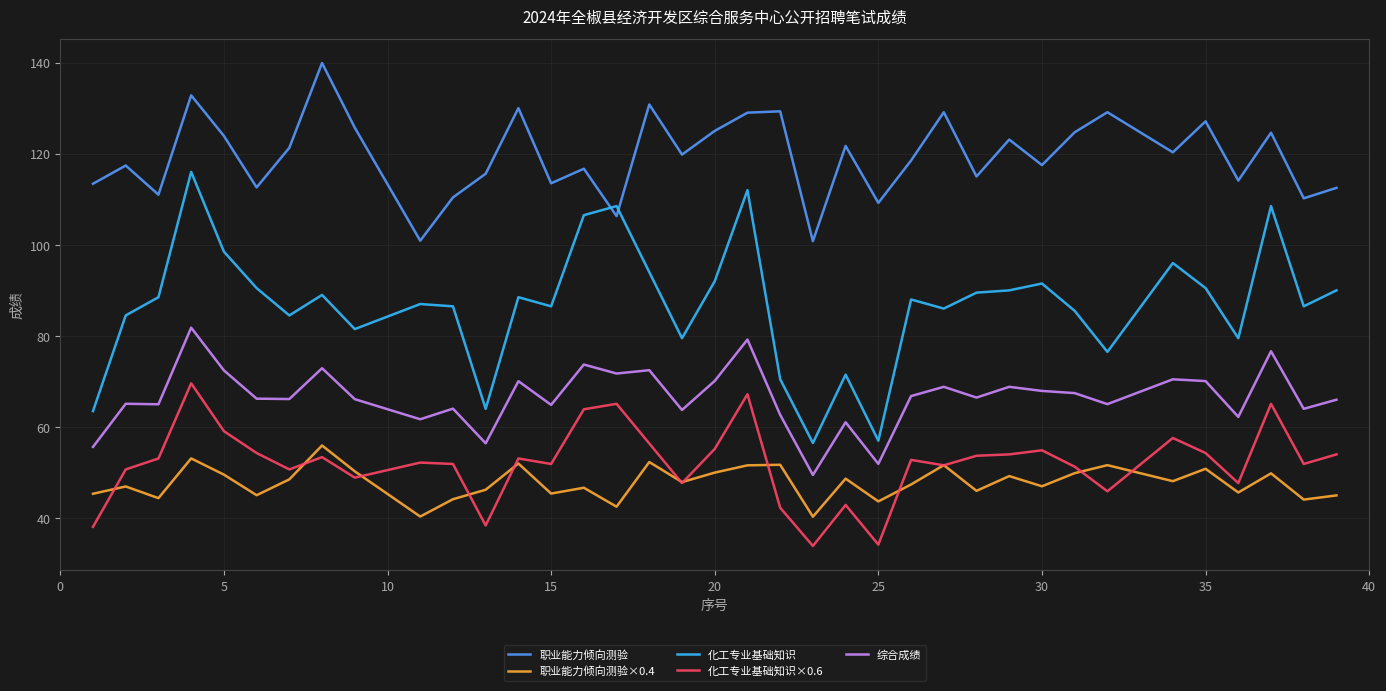

What is the greatest value displayed?

139.9